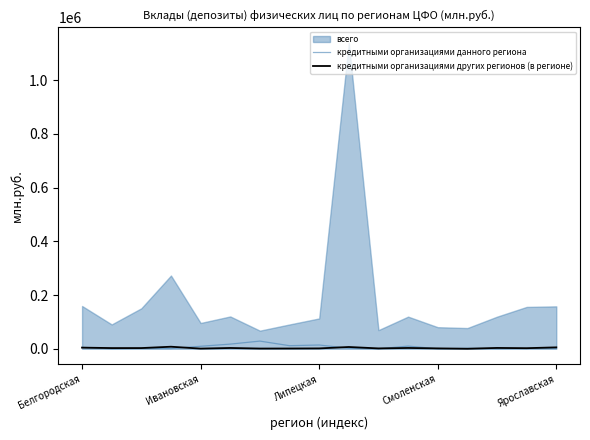

How many times do кредитными организациями данного региона and кредитными организациями других регионов (в регионе) cross each other?

7